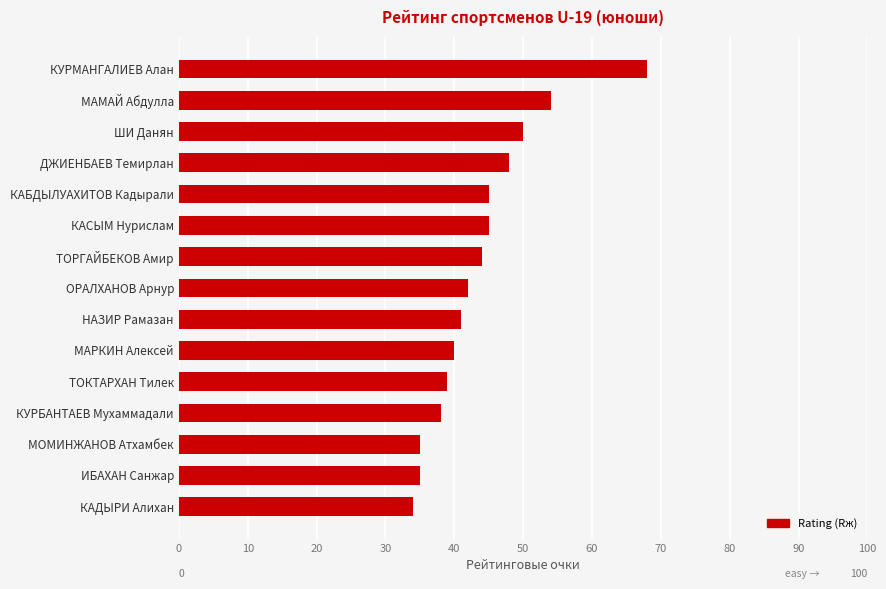

What is the ratio of the value at ДЖИЕНБАЕВ Темирлан to the value at КУРМАНГАЛИЕВ Алан?

0.7